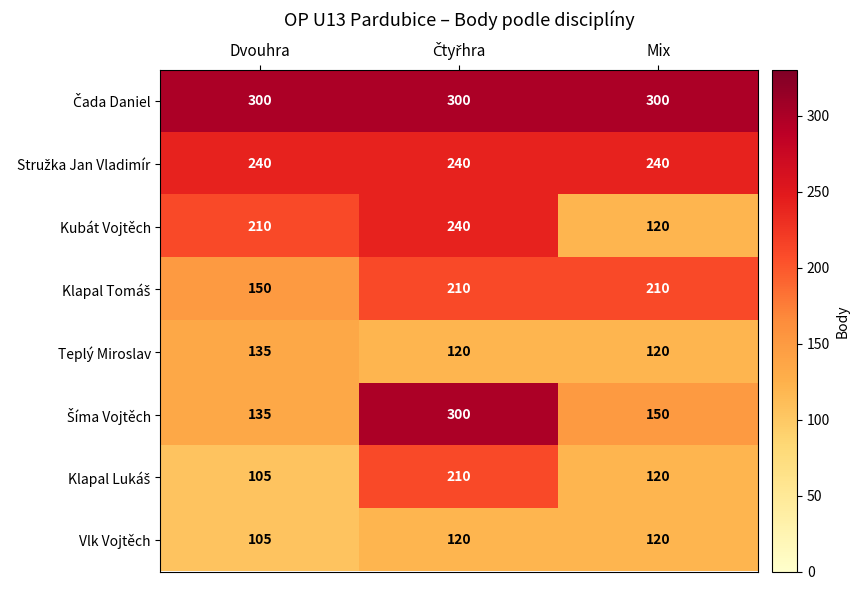

What value does the Teplý Miroslav series have at Mix, to the nearest 5?

120